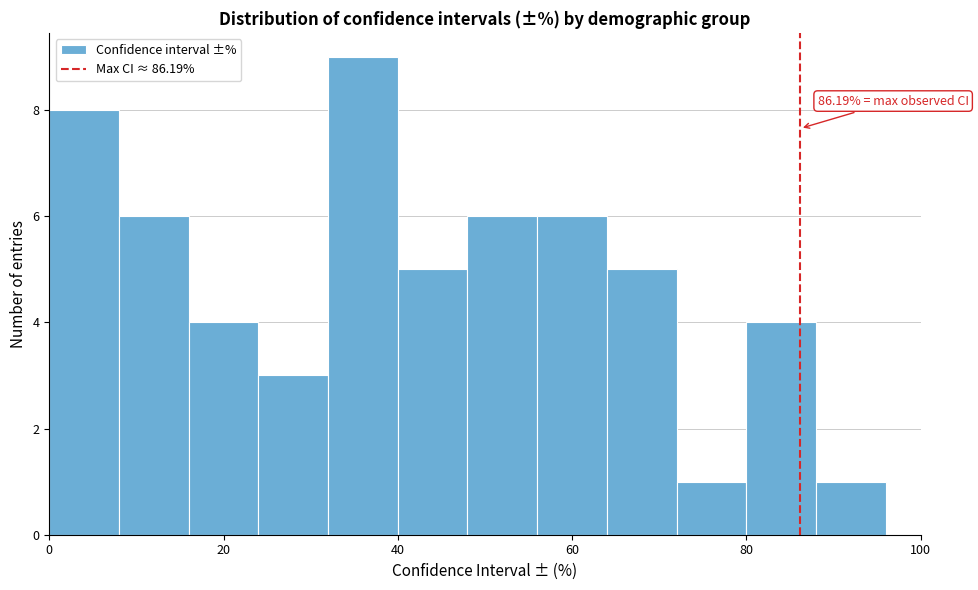

Which range on the x-axis has the tallest bar?

32 to 40